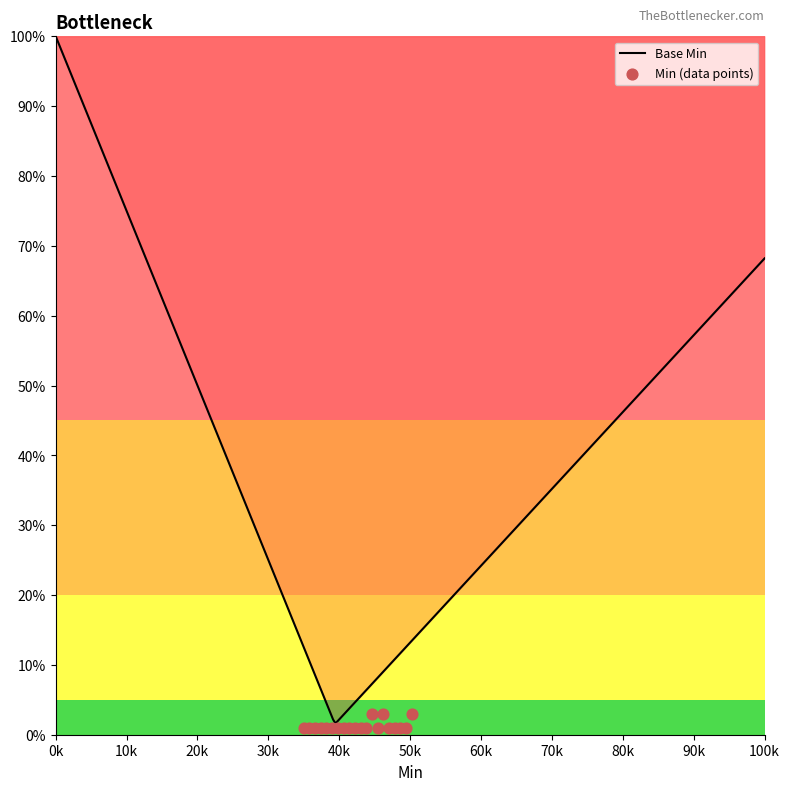

What is the change in value from 0 to 0?

+2